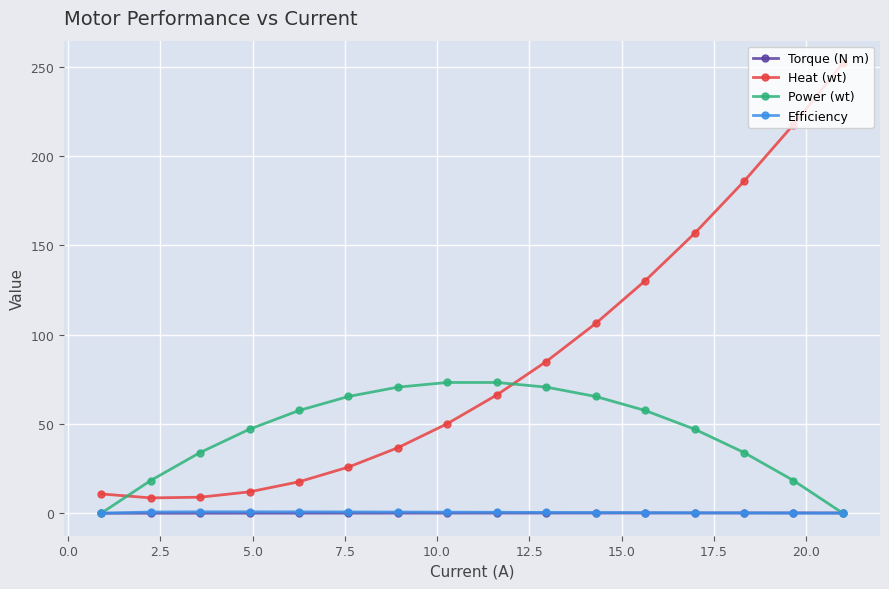

At how many categories does at least one series exceed 144?

4